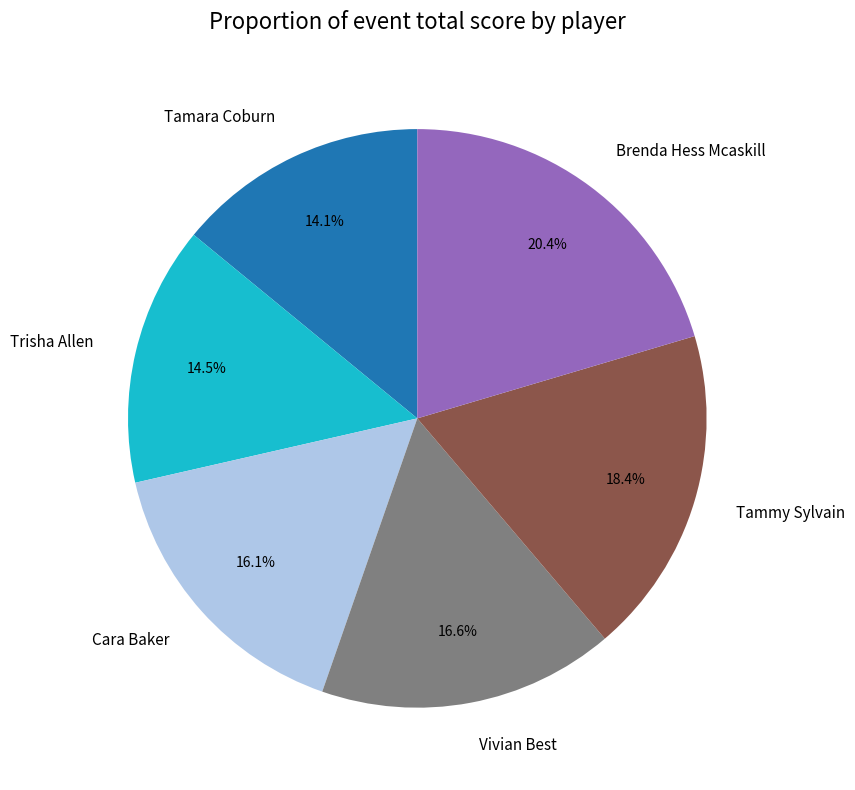

The Brenda Hess Mcaskill slice represents 20% of the pie. True or false?

True